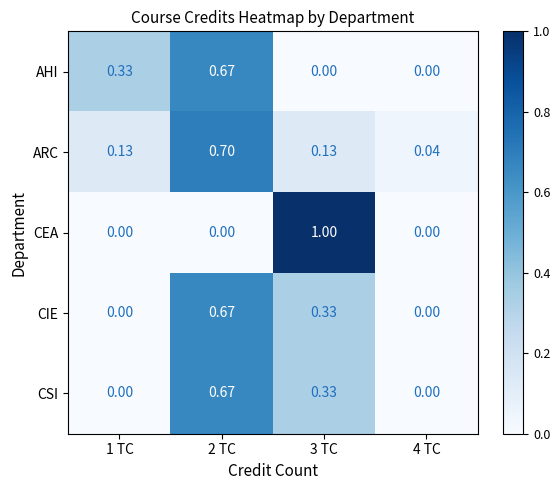

Which series has the widest spread of values?

CEA